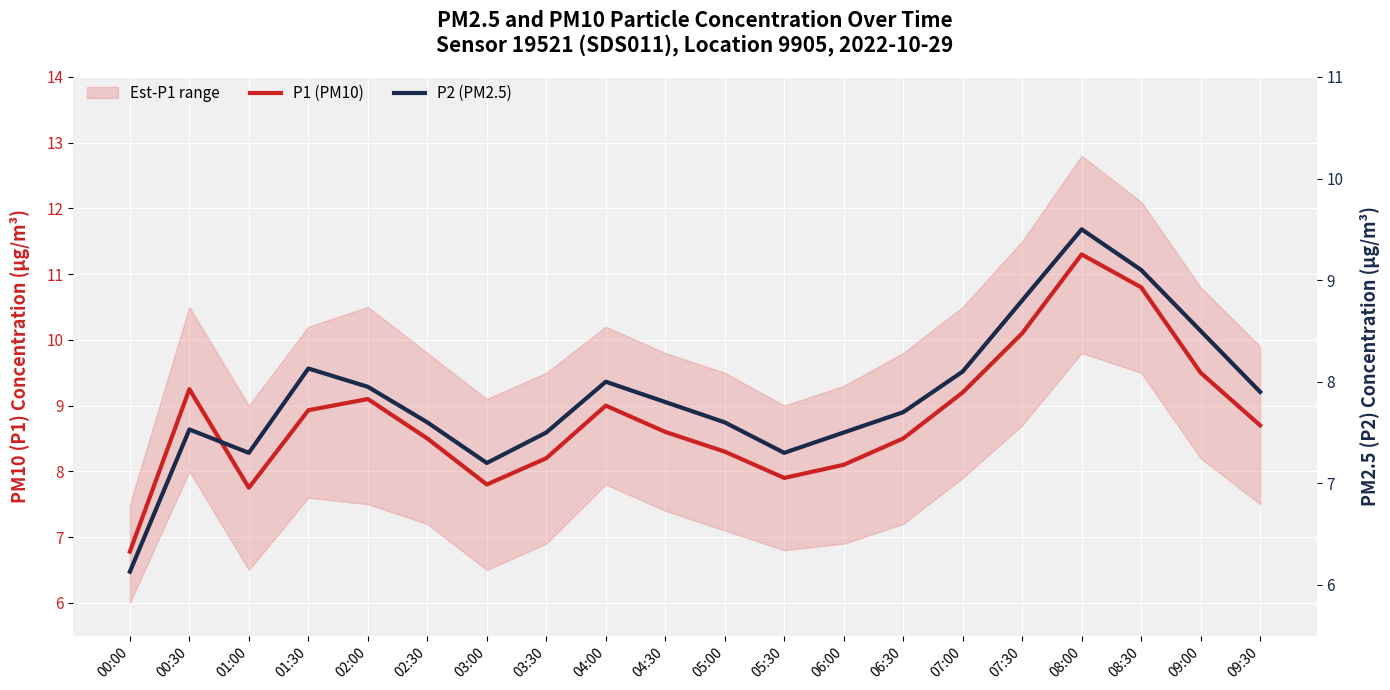

At 01:30, list the series in order from smallest to largest.

P2 (PM2.5), P1 (PM10)